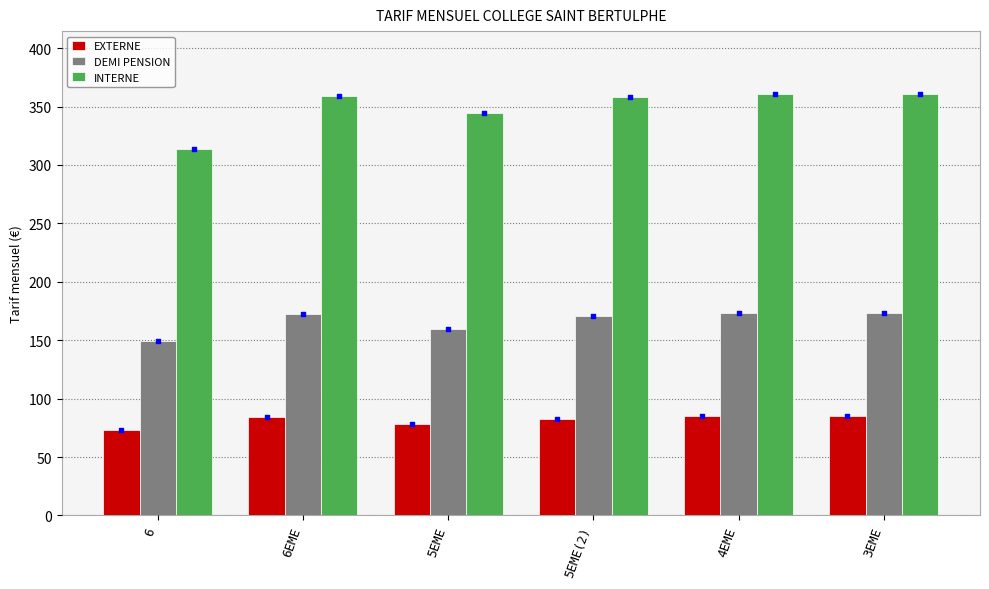

What is the total value across all series at 4EME?

618.9